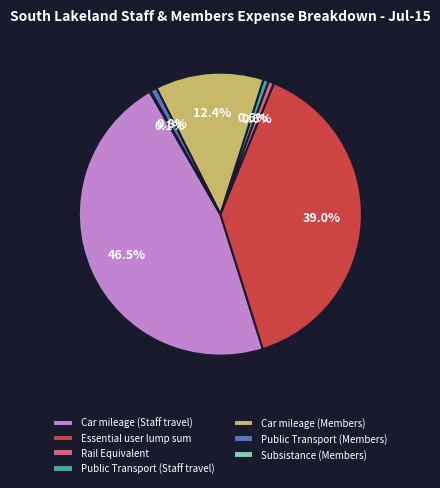

To the nearest percent, what is the average slice percentage?

14%